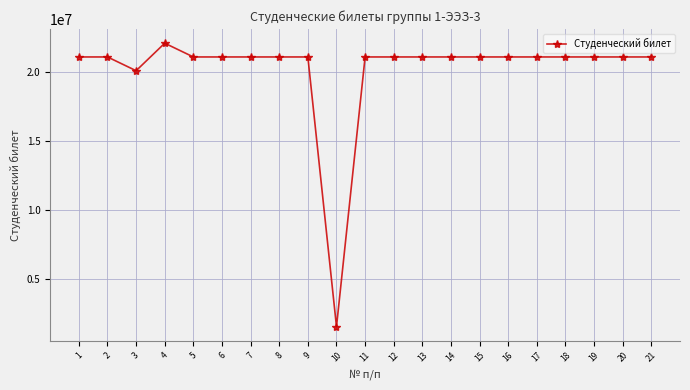

What is the sum of all values?

423504916